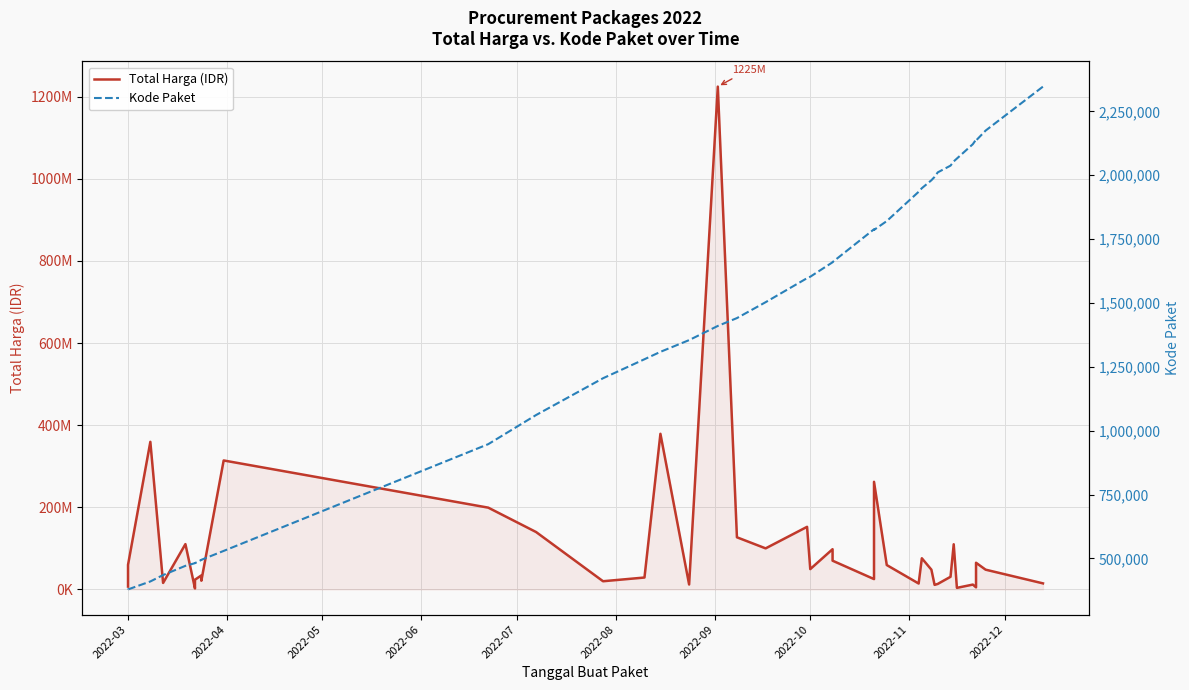

True or false: Total Harga (IDR) and Kode Paket intersect in this chart.

False